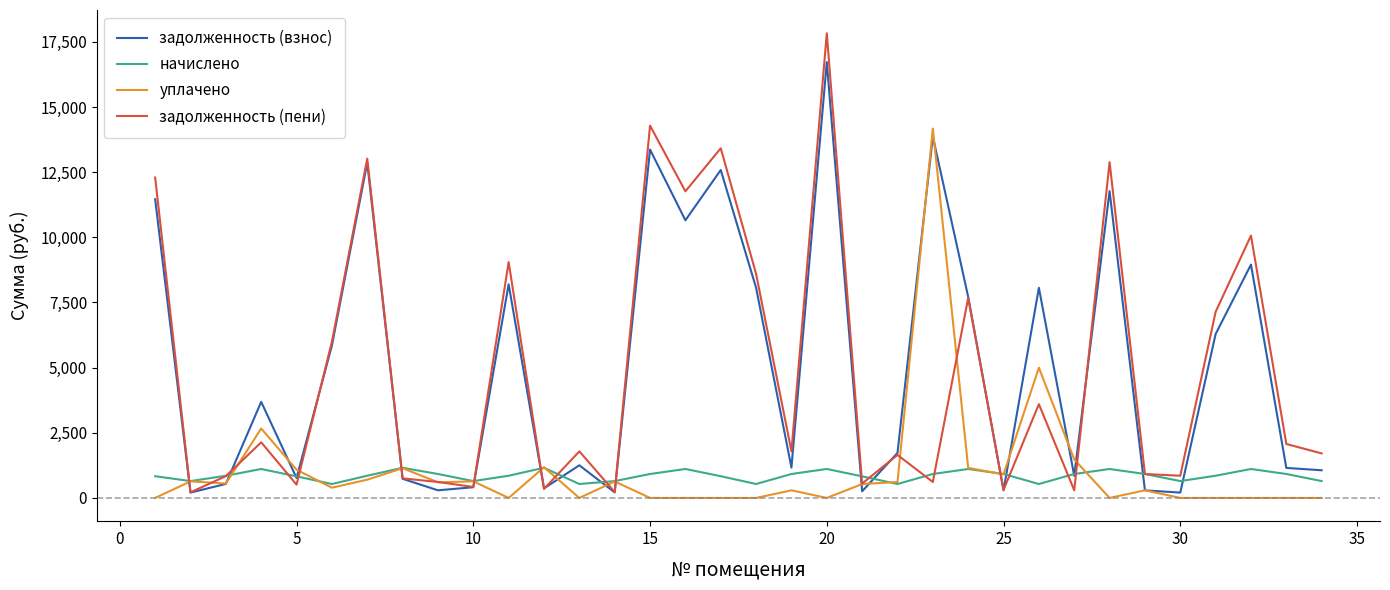

Which series has the largest range (max minus min)?

задолженность (пени)